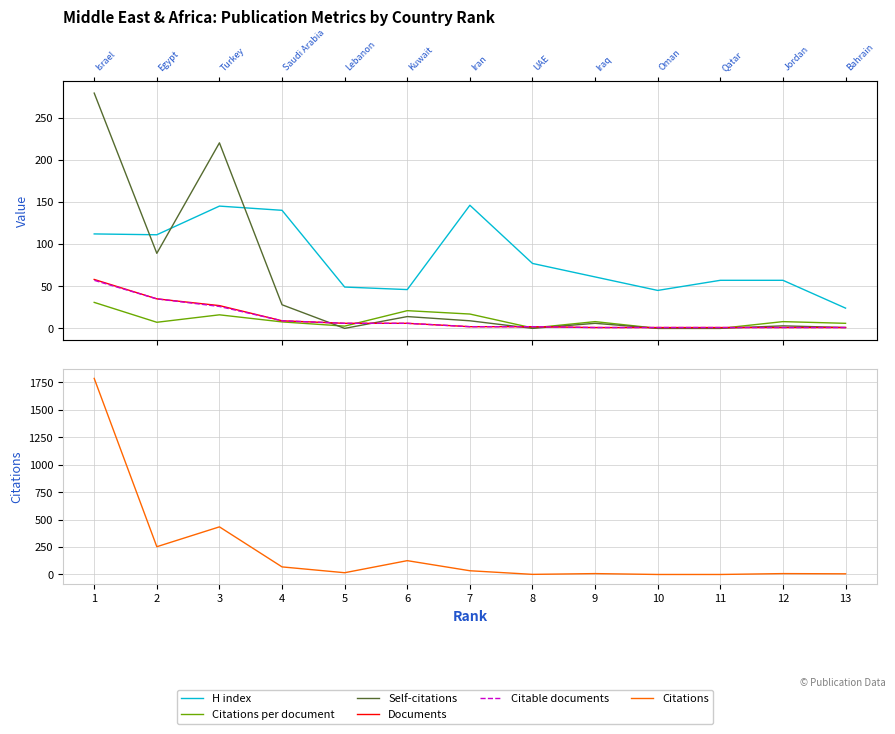

What is the minimum value for H index?

24.0